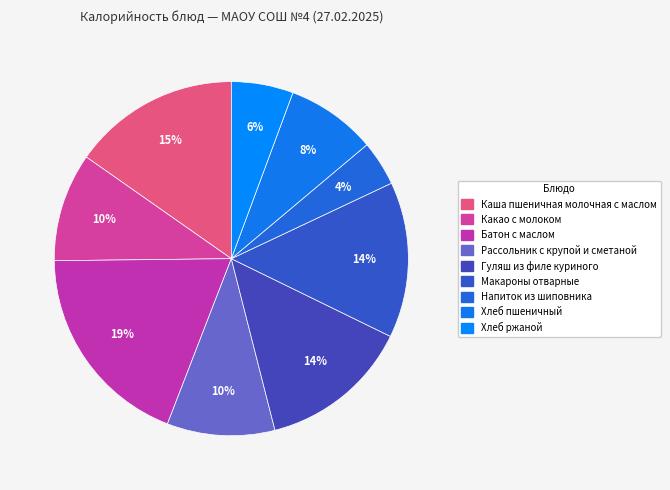

What percentage is the Макароны отварные slice, to the nearest percent?

14%